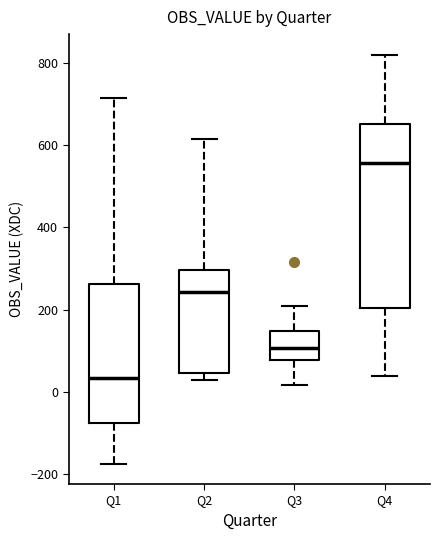

Comparing the boxes themselves (not the whiskers), which one is the tallest?

Q4